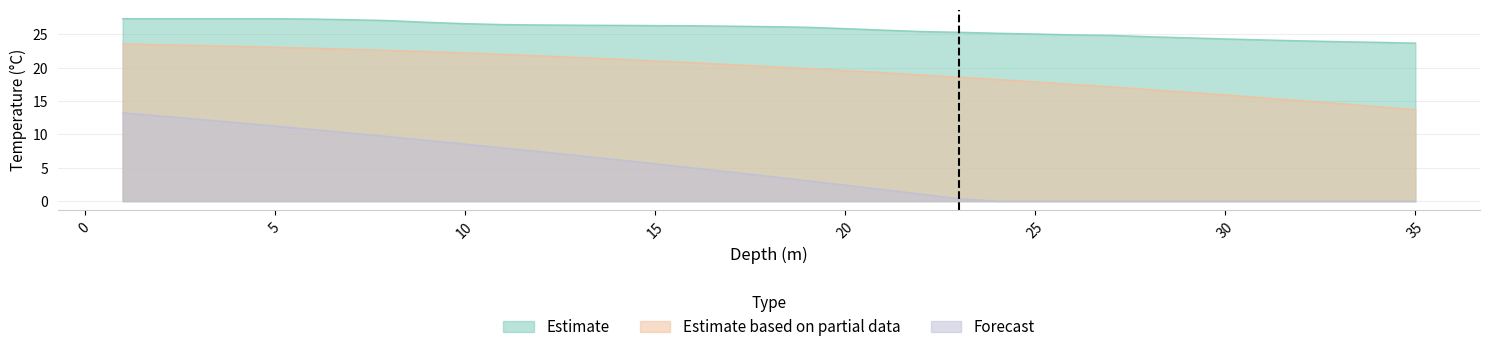

Is it true that Forecast equals 16.1 at 9.0?

False